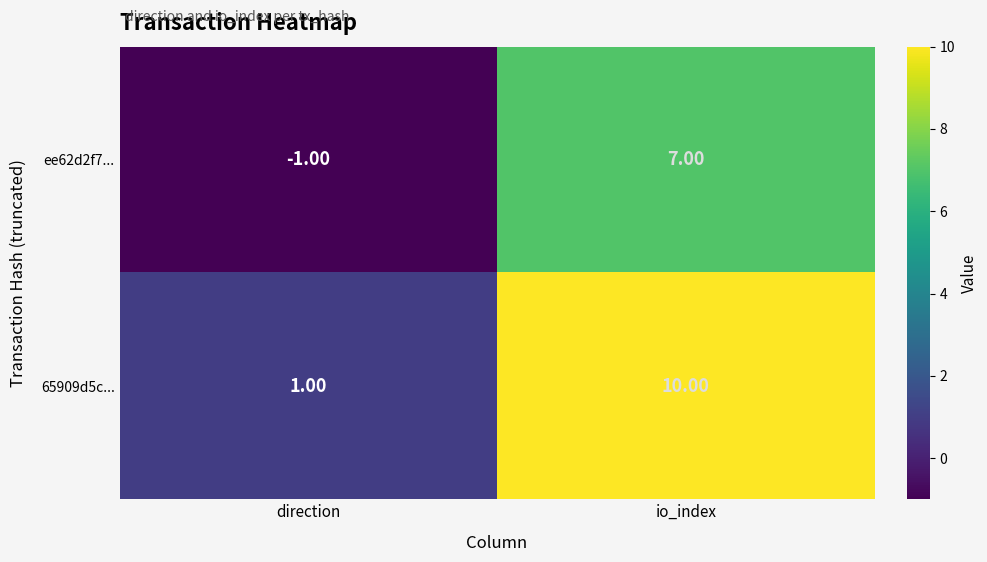

Which series has the largest total across all categories?

65909d5c...